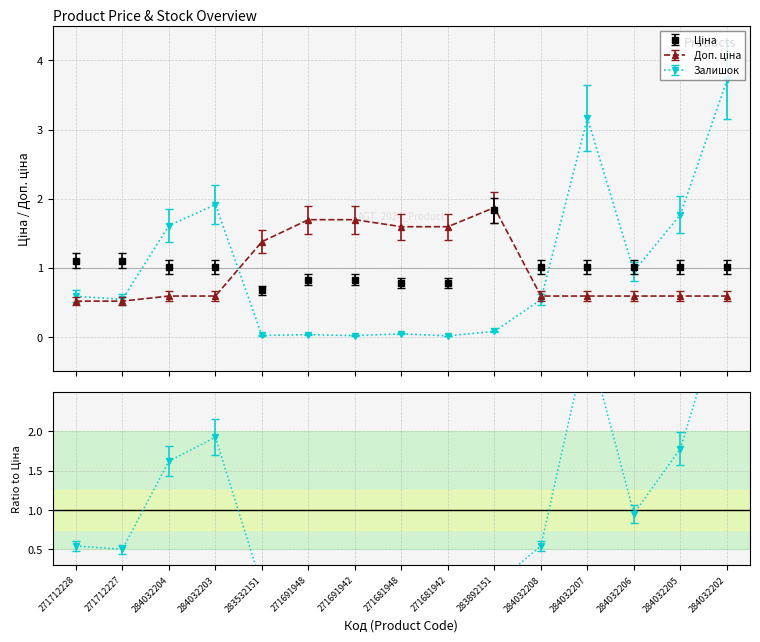

True or false: Доп. ціна has a value of 2.5 at 271681948.

False